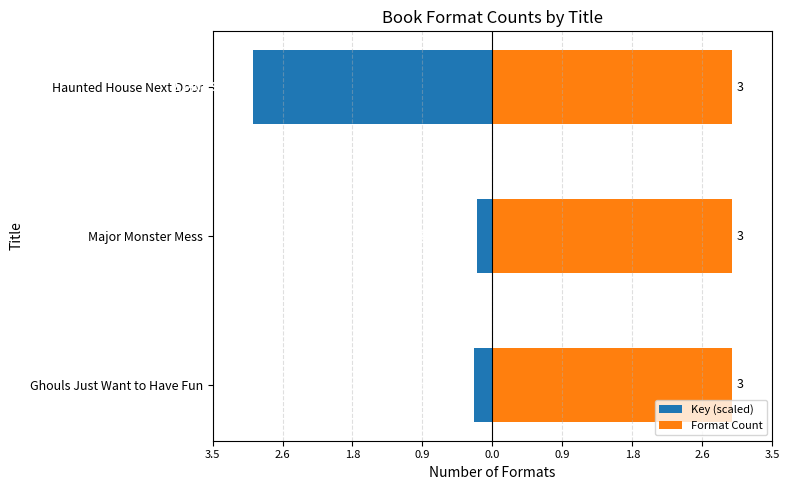

Is it true that Format Count equals 0.7 at 3.5?

False